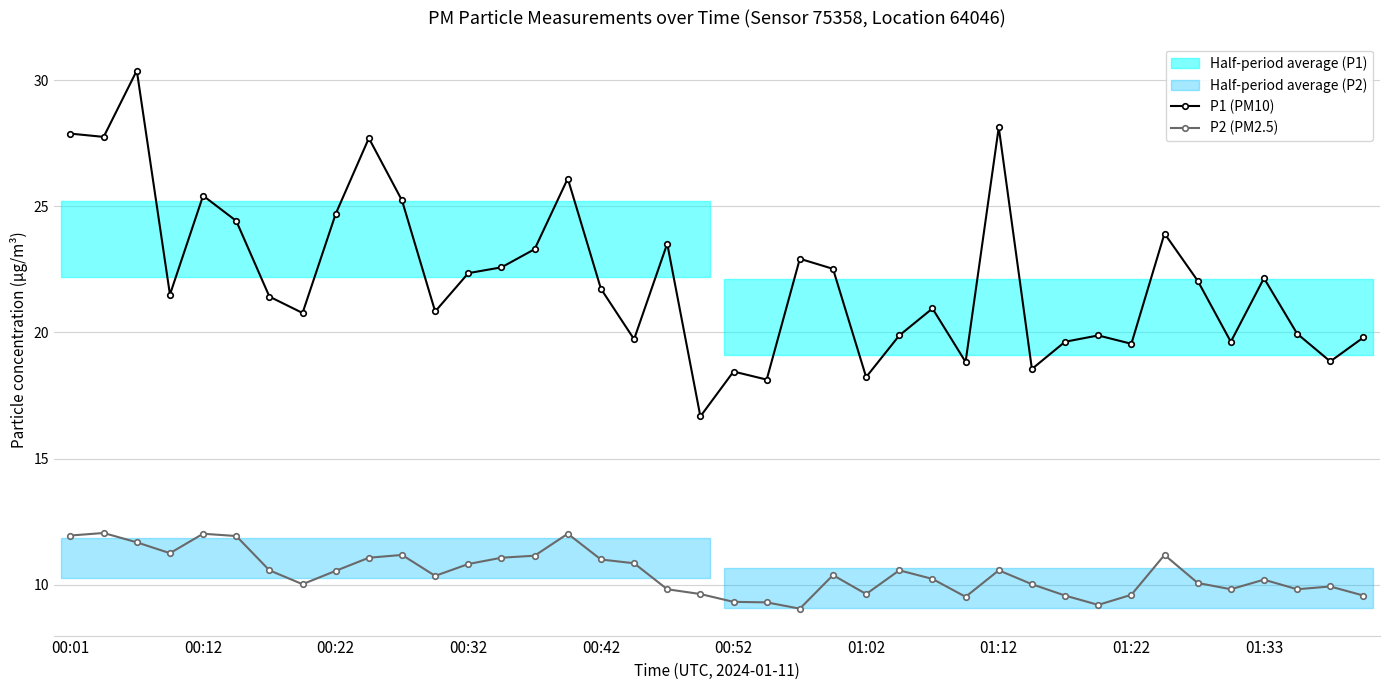

True or false: P2 (PM2.5) has a value of 4.3 at 18.

False